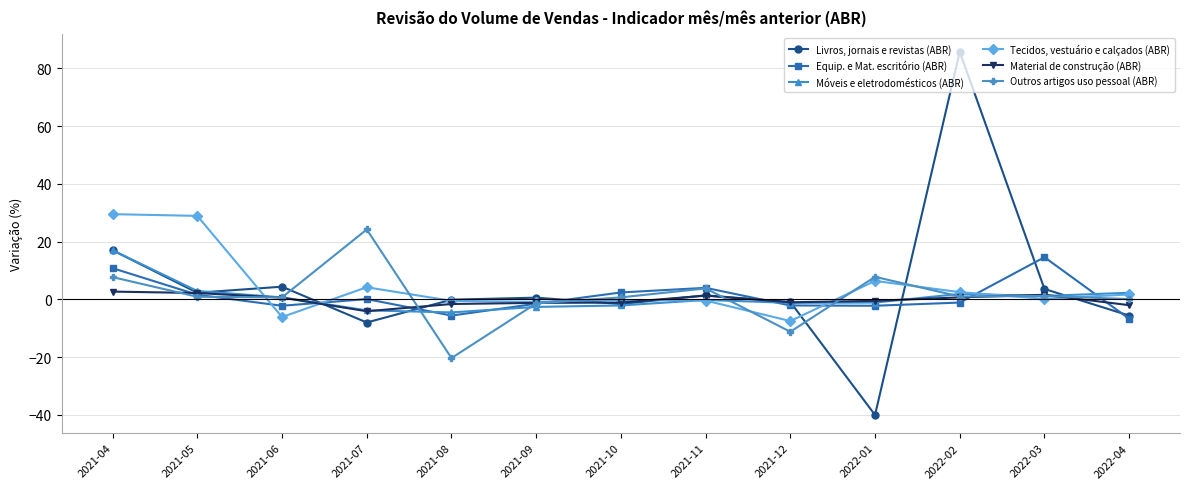

At which label is Livros, jornais e revistas (ABR) closest to 22?

2021-04